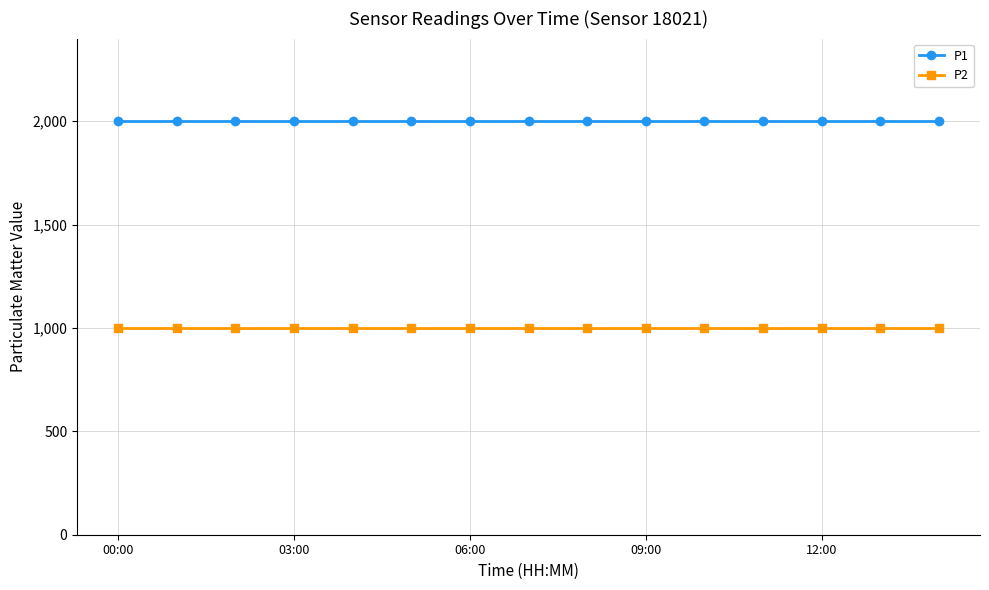

True or false: P2 and P1 cross at least once.

False